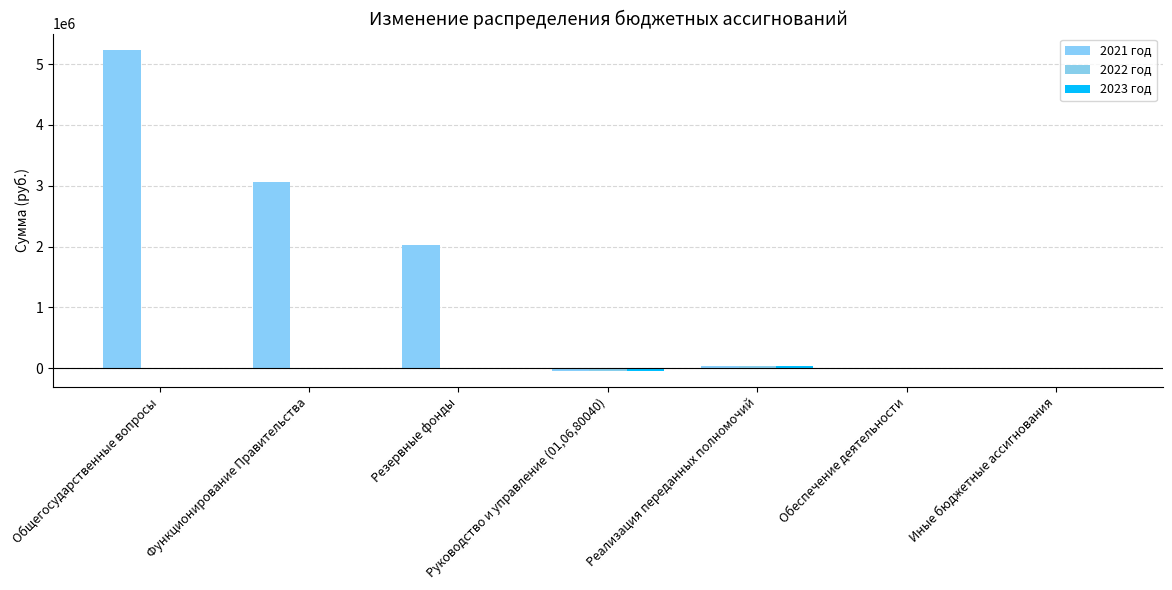

What is the difference between the highest and lowest values at Общегосударственные вопросы?

5236917.9